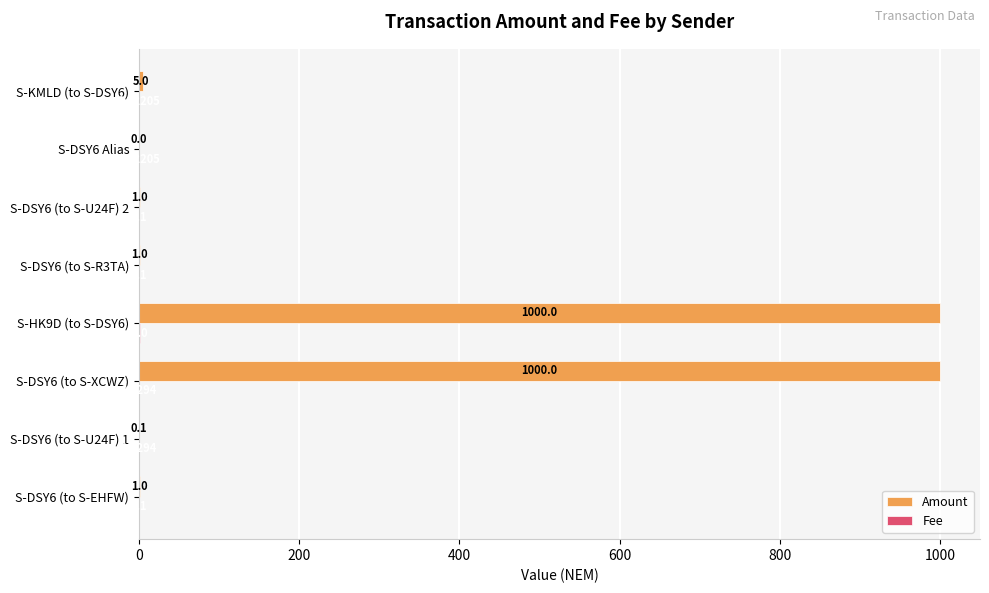

Which series has the largest total across all categories?

Amount